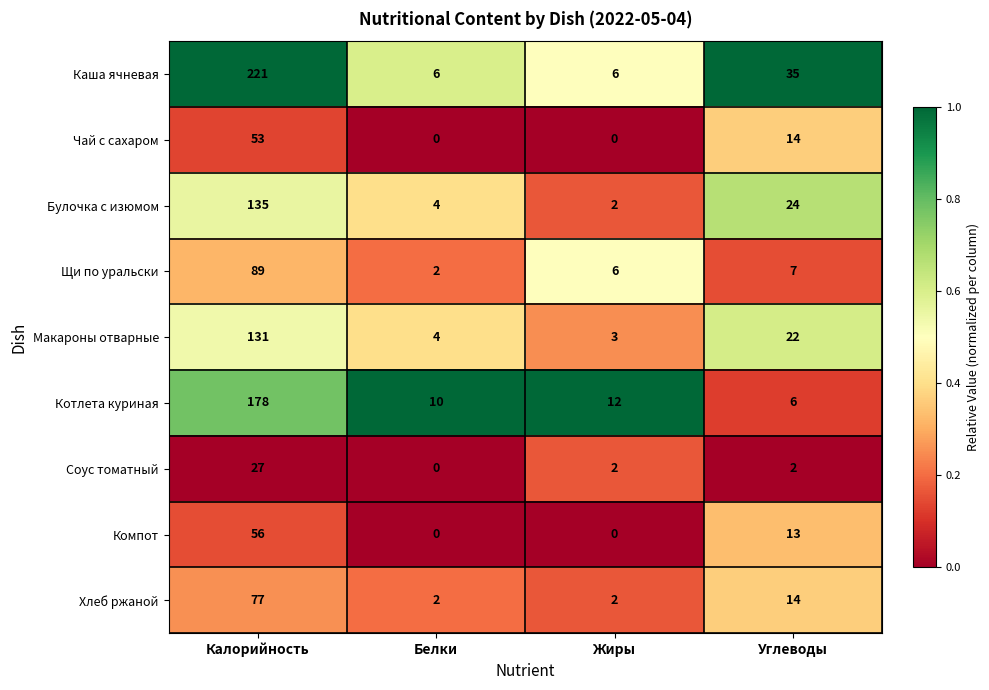

Count the Хлеб ржаной values in the range 2 to 77.

4